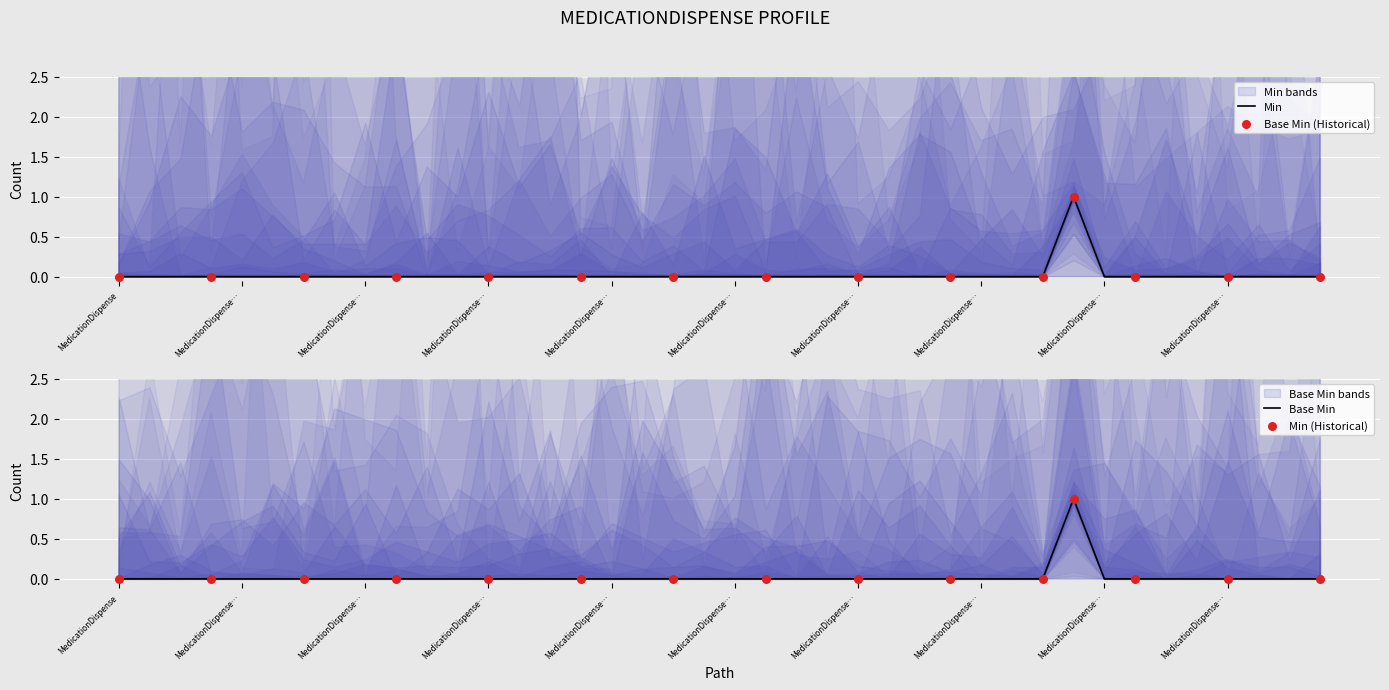

What are all the series names shown in the legend?

Min, Base Min